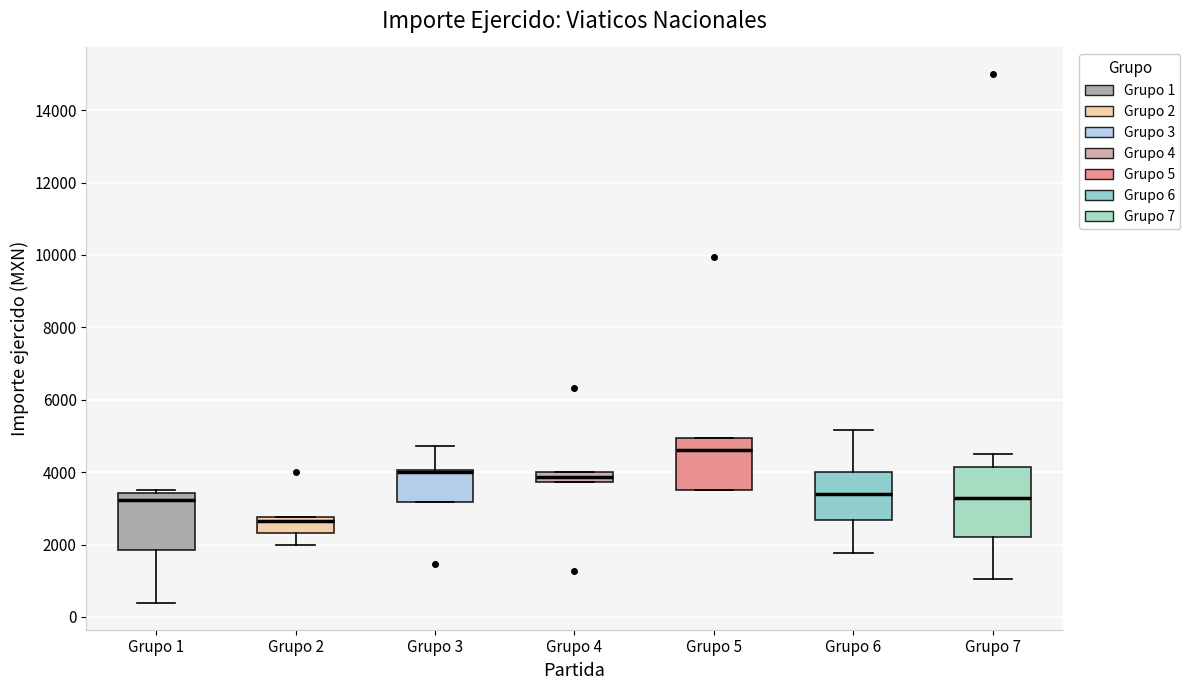

Which box is the tallest, from its lower edge to its upper edge?

Grupo 7